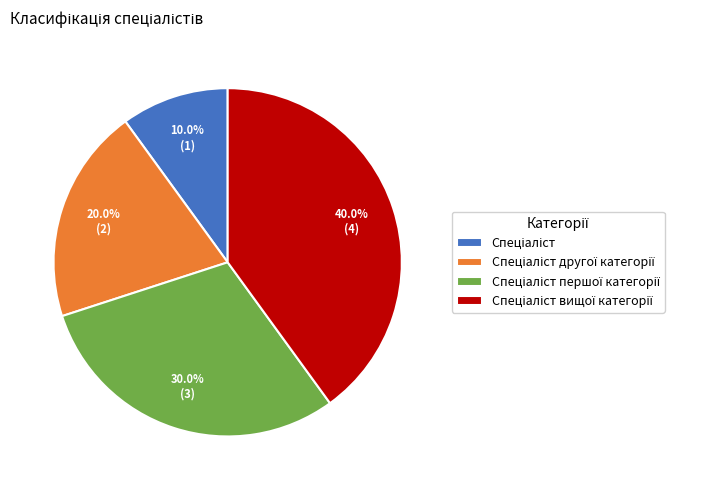

To the nearest percent, what is the average slice percentage?

25%